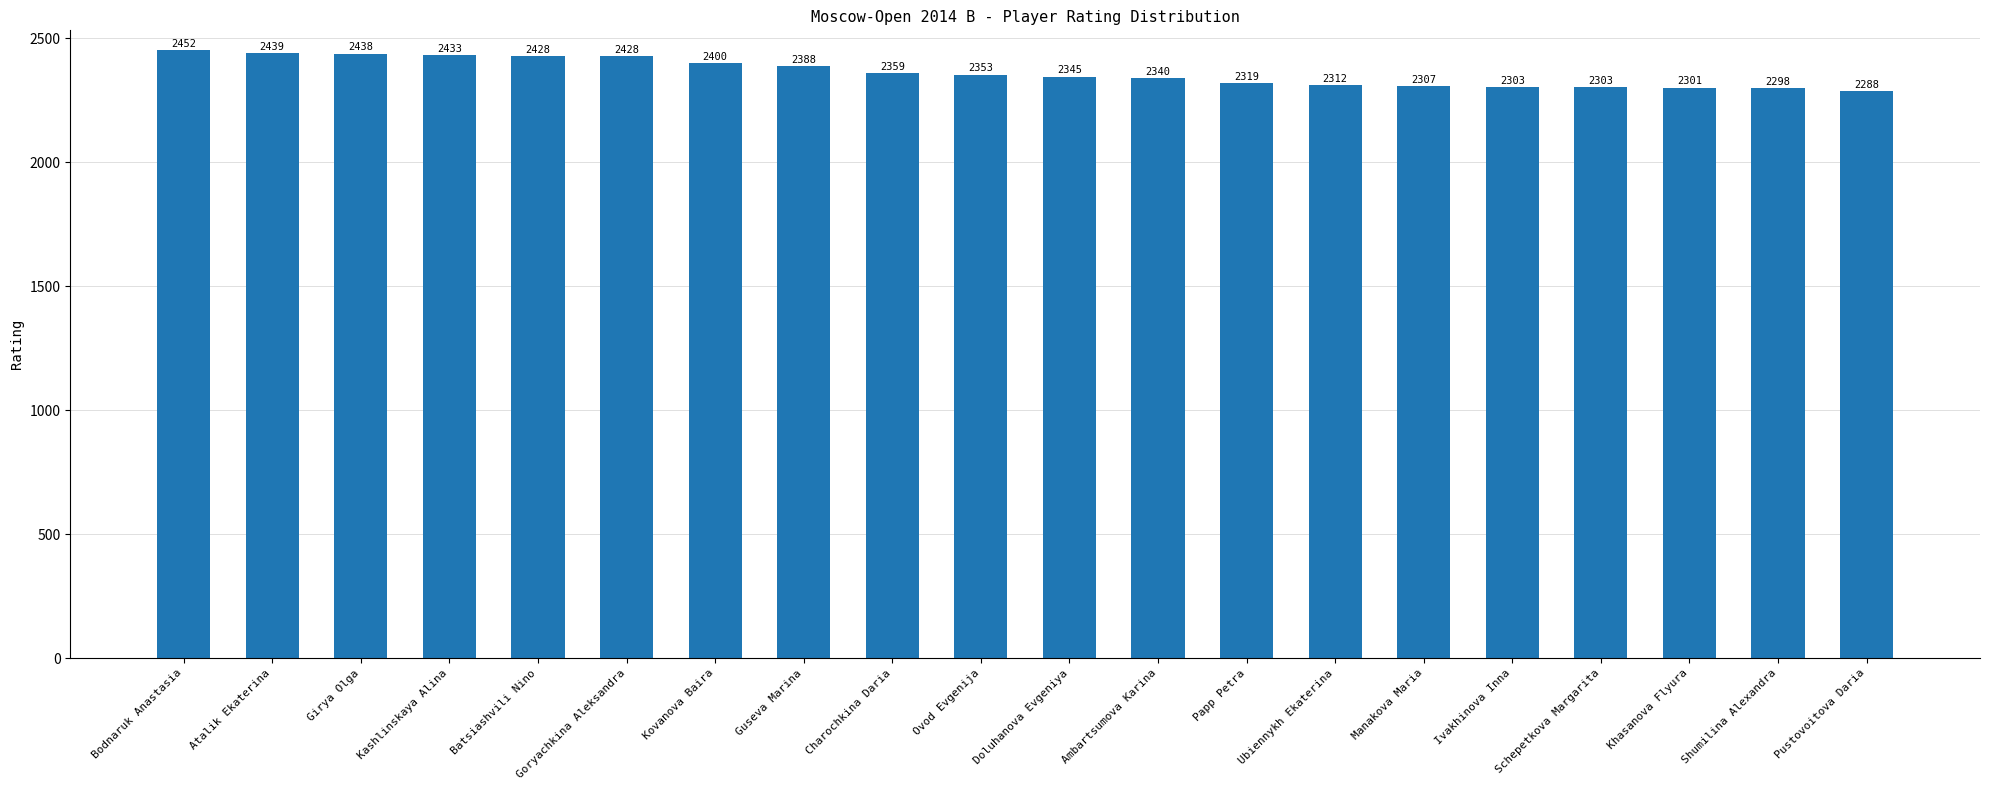

Does the chart contain any negative values?

No